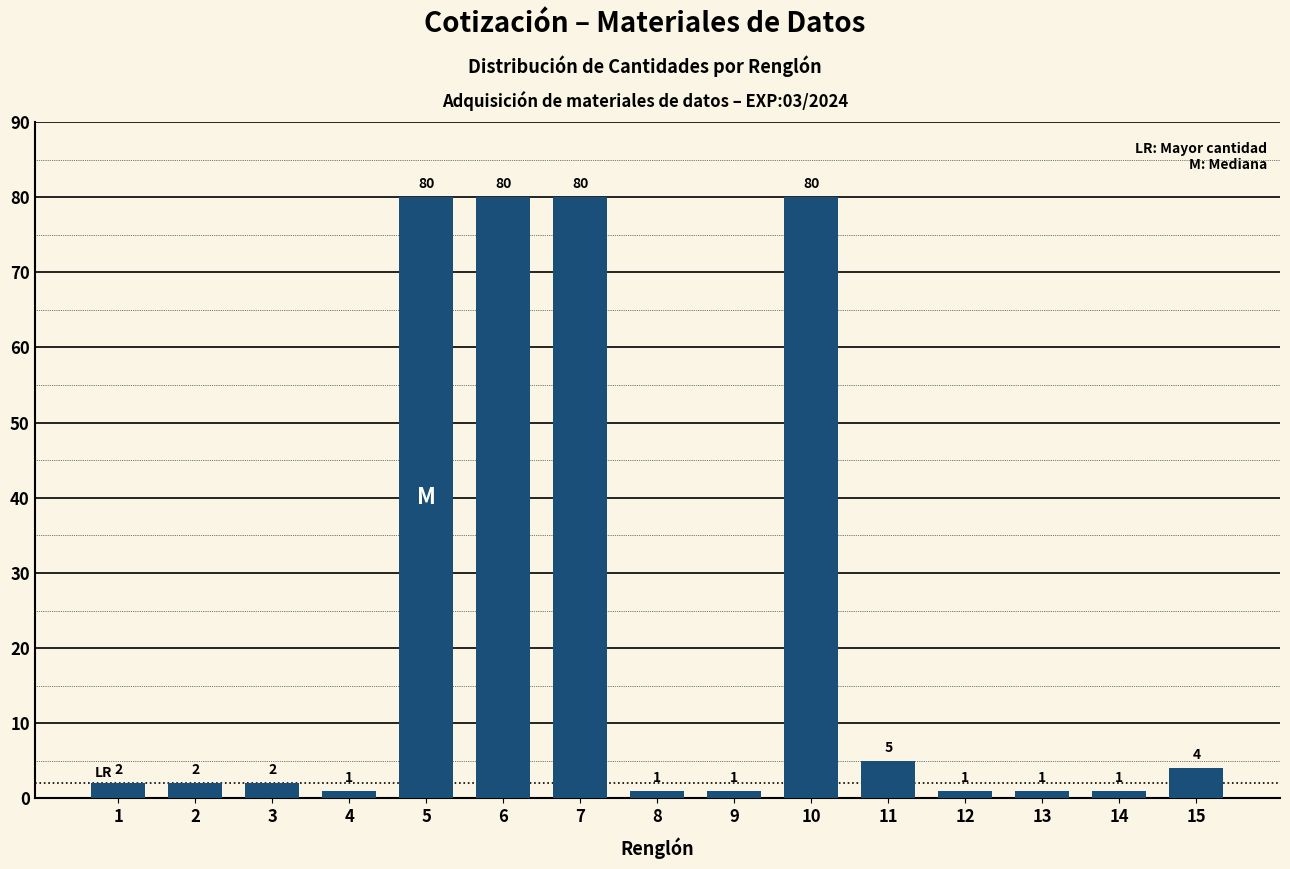

Reading left to right, list all the values displayed in this chart.

1=2	2=2	3=2	4=1	5=80	6=80	7=80	8=1	9=1	10=80	11=5	12=1	13=1	14=1	15=4